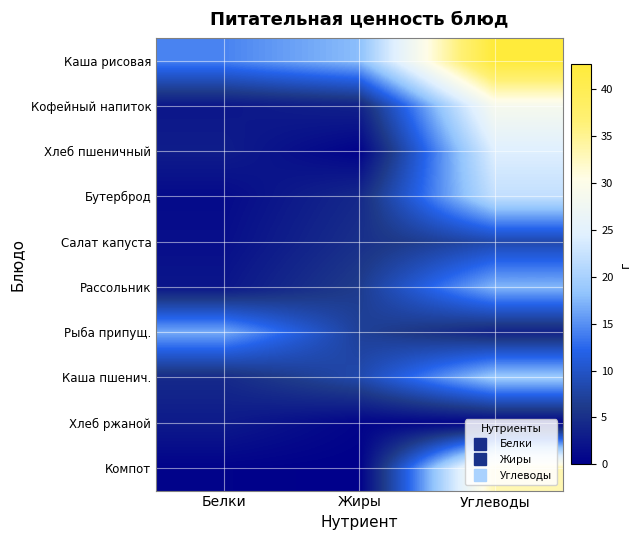

At which category is the sum across all series the highest?

Углеводы